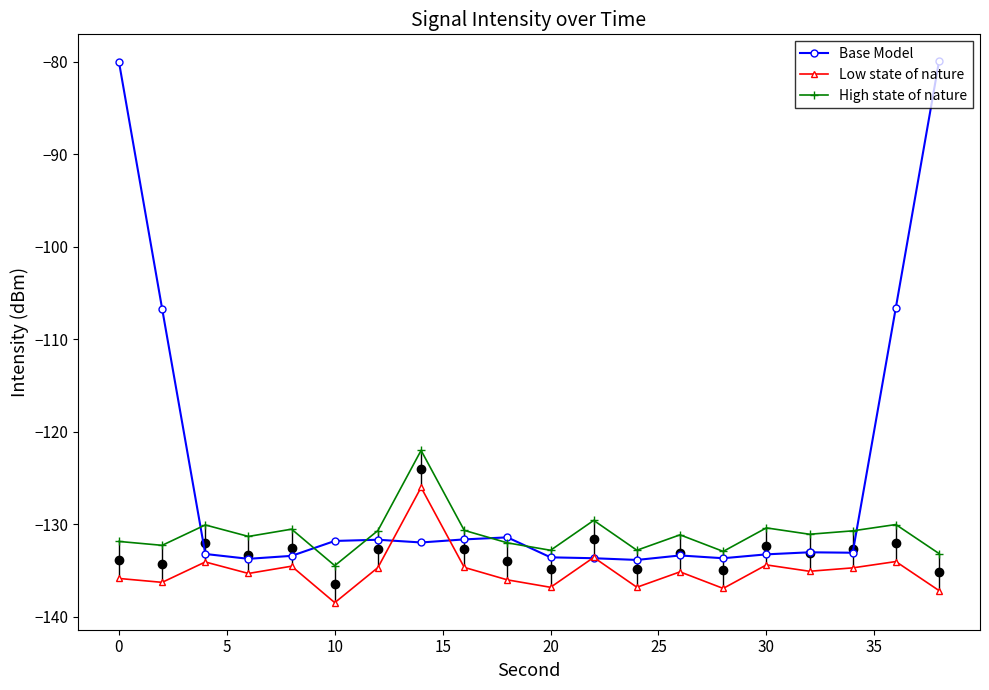

Reading left to right, what are all the values shown in this chart?

Base Model: -80.0	-106.7	-133.2	-133.7	-133.4	-131.8	-131.7	-132.0	-131.6	-131.4	-133.6	-133.7	-133.8	-133.4	-133.7	-133.2	-133.0	-133.1	-106.6	-80.0
Low state of nature: -135.8	-136.3	-134.1	-135.3	-134.5	-138.5	-134.7	-126.0	-134.6	-136.0	-136.8	-133.6	-136.8	-135.1	-136.9	-134.4	-135.1	-134.7	-134.0	-137.1
High state of nature: -131.8	-132.3	-130.1	-131.3	-130.5	-134.5	-130.7	-122.0	-130.6	-132.0	-132.8	-129.6	-132.8	-131.1	-132.9	-130.4	-131.1	-130.7	-130.0	-133.1